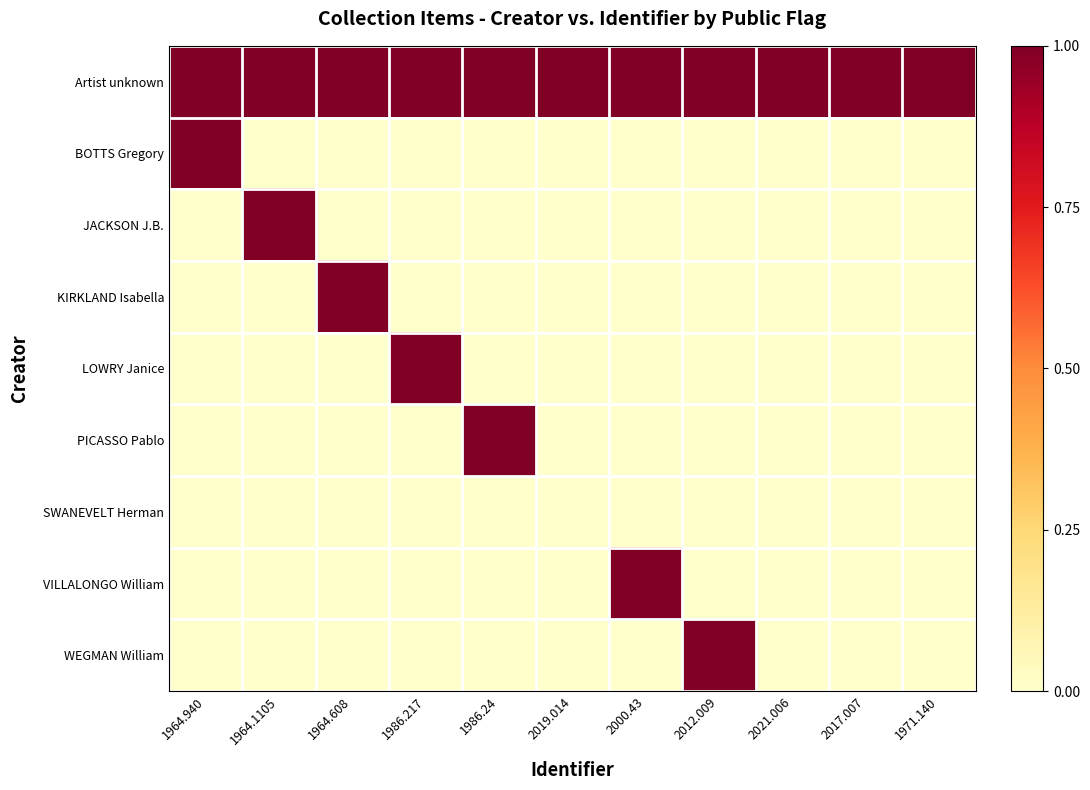

Reading right to left, list all the values displayed in this chart.

Artist unknown: 1971.140=1	2017.007=1	2021.006=1	2012.009=1	2000.43=1	2019.014=1	1986.24=1	1986.217=1	1964.608=1	1964.1105=1	1964.940=1
BOTTS Gregory: 1971.140=0	2017.007=0	2021.006=0	2012.009=0	2000.43=0	2019.014=0	1986.24=0	1986.217=0	1964.608=0	1964.1105=0	1964.940=1
JACKSON J.B.: 1971.140=0	2017.007=0	2021.006=0	2012.009=0	2000.43=0	2019.014=0	1986.24=0	1986.217=0	1964.608=0	1964.1105=1	1964.940=0
KIRKLAND Isabella: 1971.140=0	2017.007=0	2021.006=0	2012.009=0	2000.43=0	2019.014=0	1986.24=0	1986.217=0	1964.608=1	1964.1105=0	1964.940=0
LOWRY Janice: 1971.140=0	2017.007=0	2021.006=0	2012.009=0	2000.43=0	2019.014=0	1986.24=0	1986.217=1	1964.608=0	1964.1105=0	1964.940=0
PICASSO Pablo: 1971.140=0	2017.007=0	2021.006=0	2012.009=0	2000.43=0	2019.014=0	1986.24=1	1986.217=0	1964.608=0	1964.1105=0	1964.940=0
SWANEVELT Herman: 1971.140=0	2017.007=0	2021.006=0	2012.009=0	2000.43=0	2019.014=0	1986.24=0	1986.217=0	1964.608=0	1964.1105=0	1964.940=0
VILLALONGO William: 1971.140=0	2017.007=0	2021.006=0	2012.009=0	2000.43=1	2019.014=0	1986.24=0	1986.217=0	1964.608=0	1964.1105=0	1964.940=0
WEGMAN William: 1971.140=0	2017.007=0	2021.006=0	2012.009=1	2000.43=0	2019.014=0	1986.24=0	1986.217=0	1964.608=0	1964.1105=0	1964.940=0